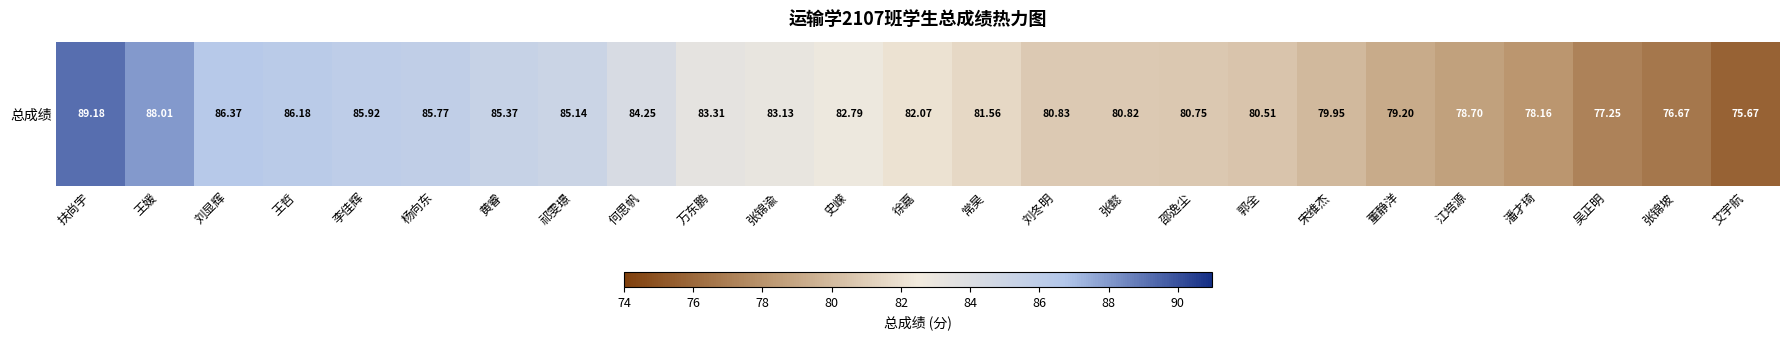

The value at 万东鹏 is 56.9. True or false?

False